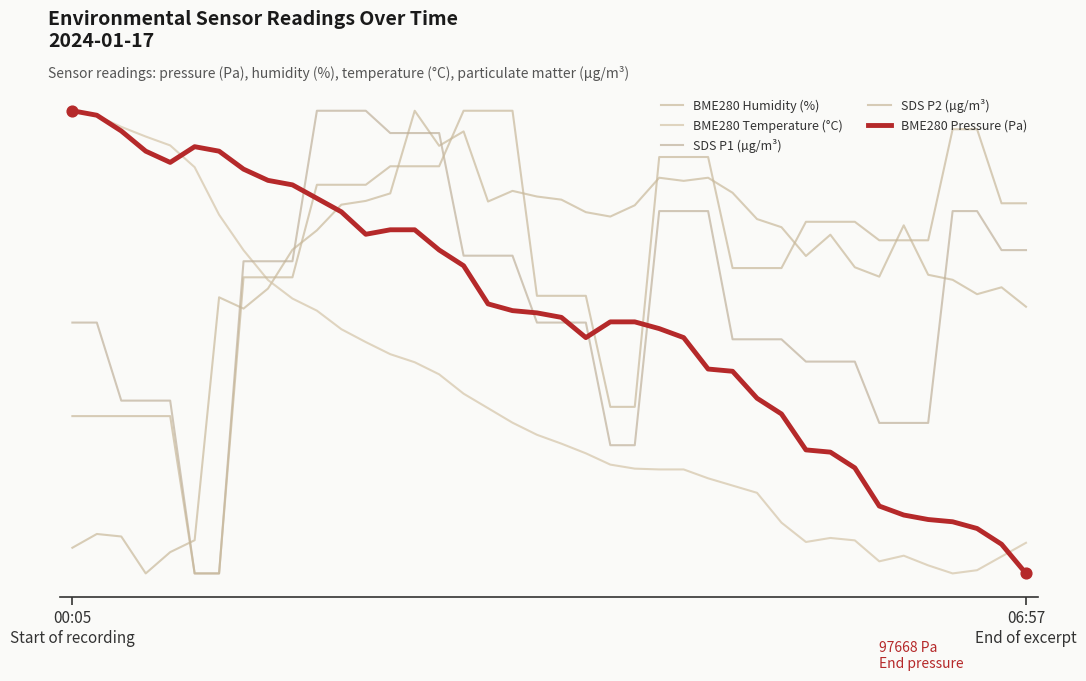

At which category is the sum across all series the highest?

14